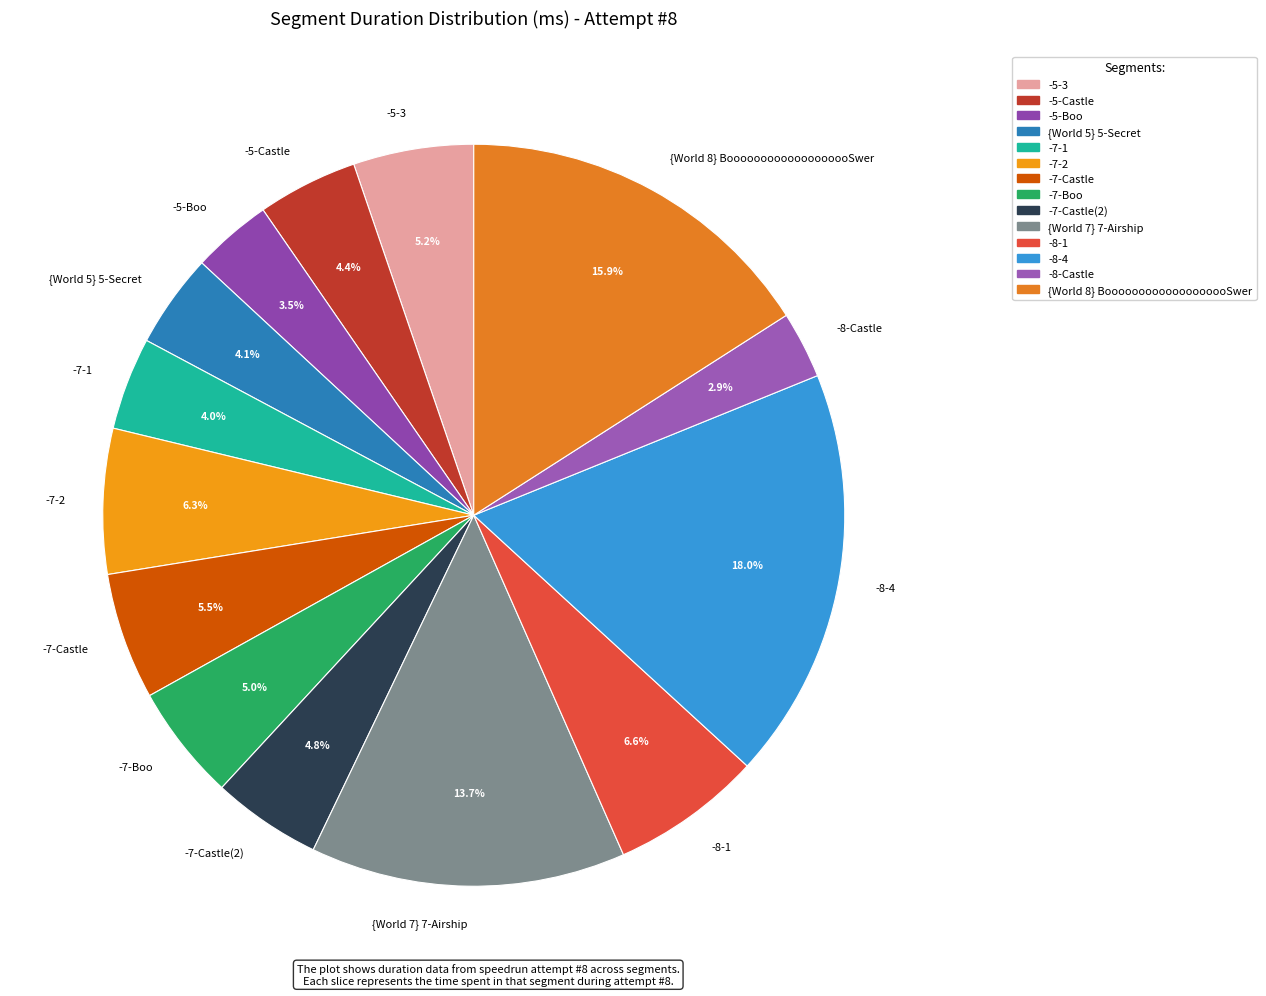

Which slice is the smallest?

-8-Castle